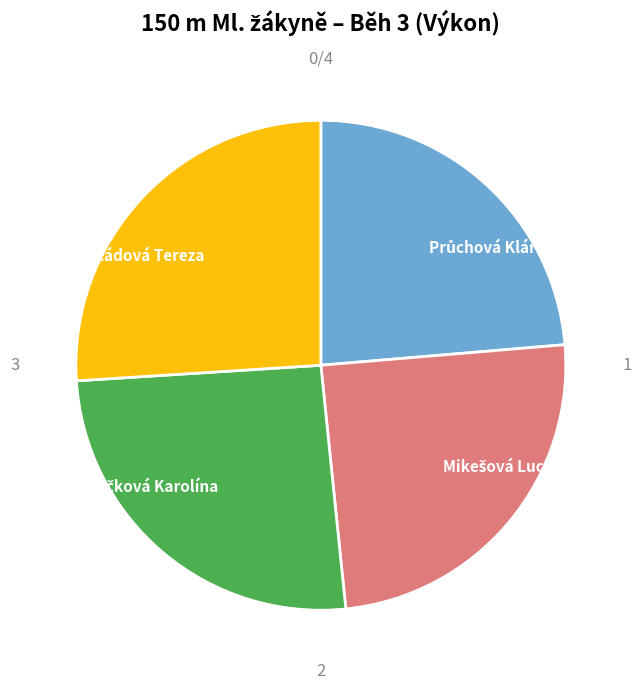

Is there a majority slice in this chart?

No